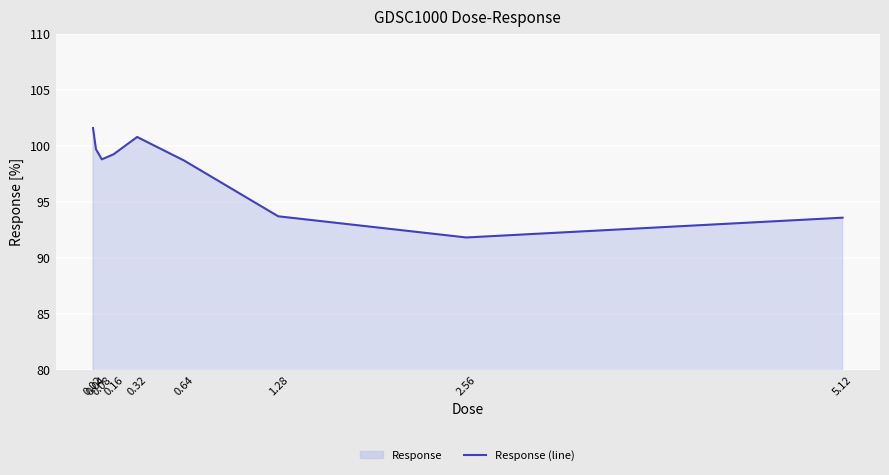

Where is the data nearest to the value 96?

1.28